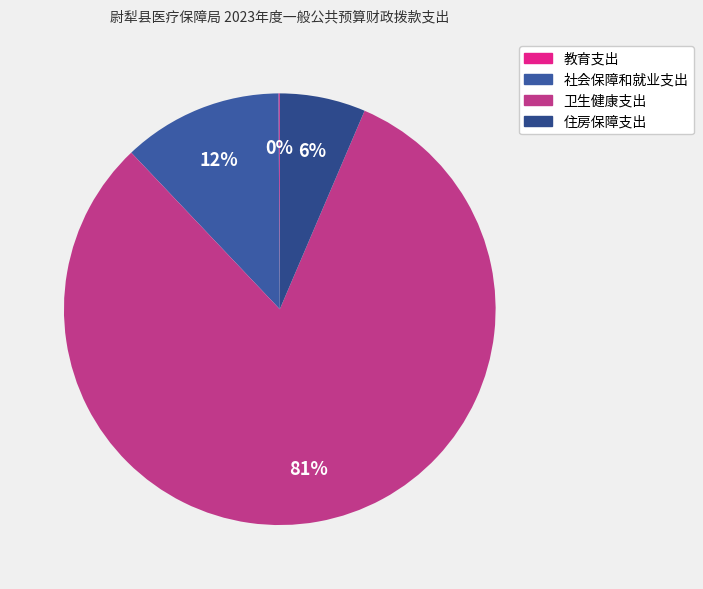

How many slices are in this pie chart?

4